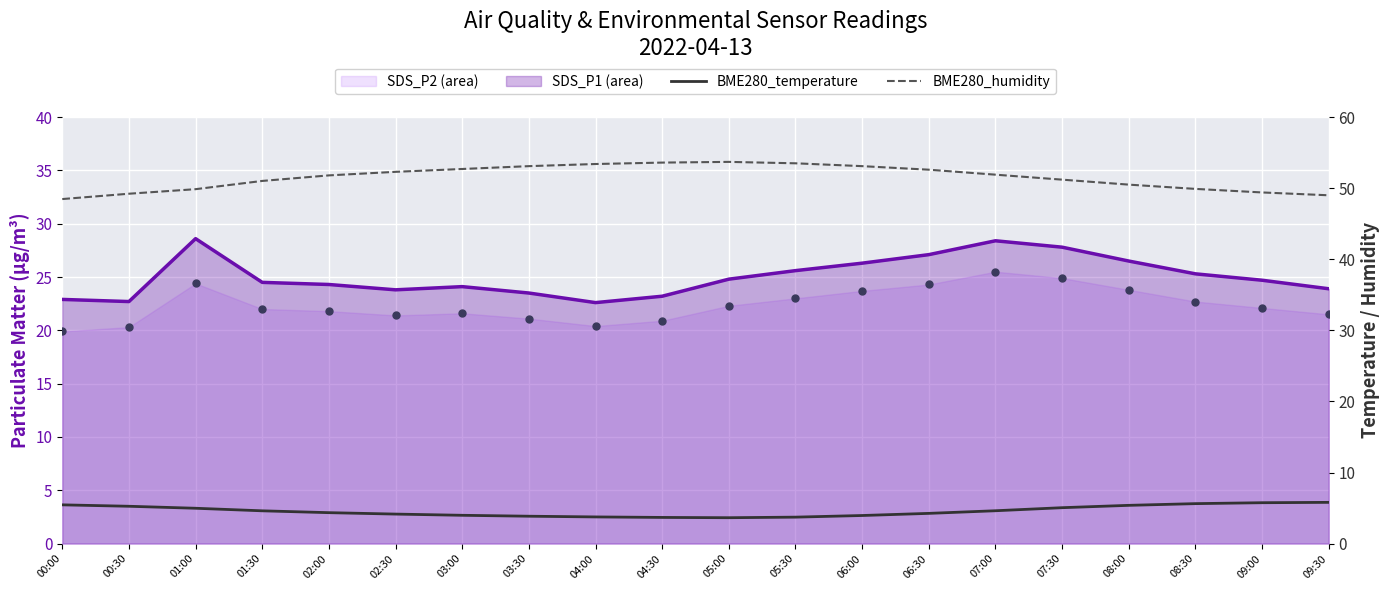

What is the approximate value of SDS_P1 line at 01:00?

28.6